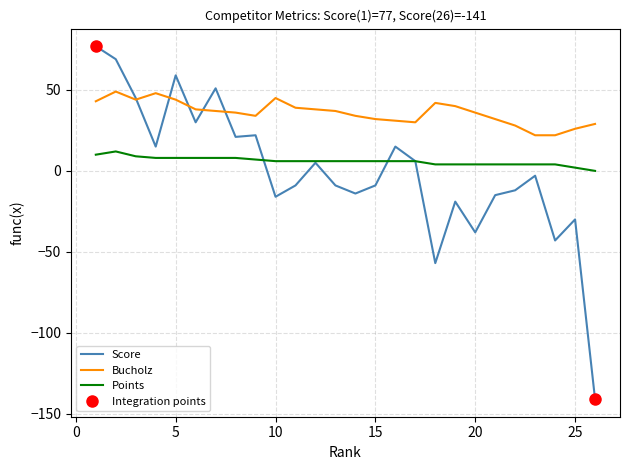

How many series are shown in this chart?

3